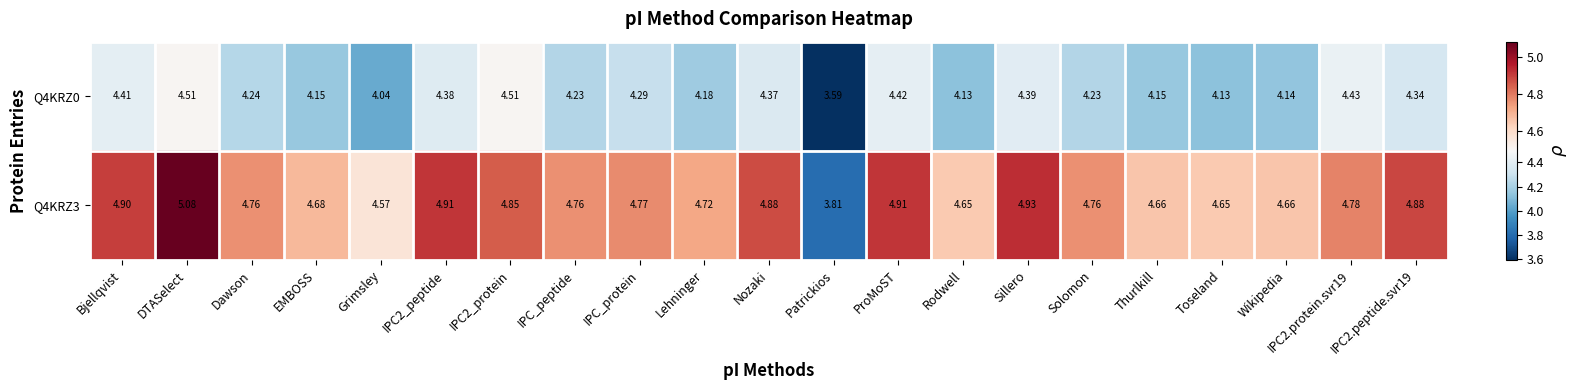

At which category is the sum across all series the highest?

DTASelect